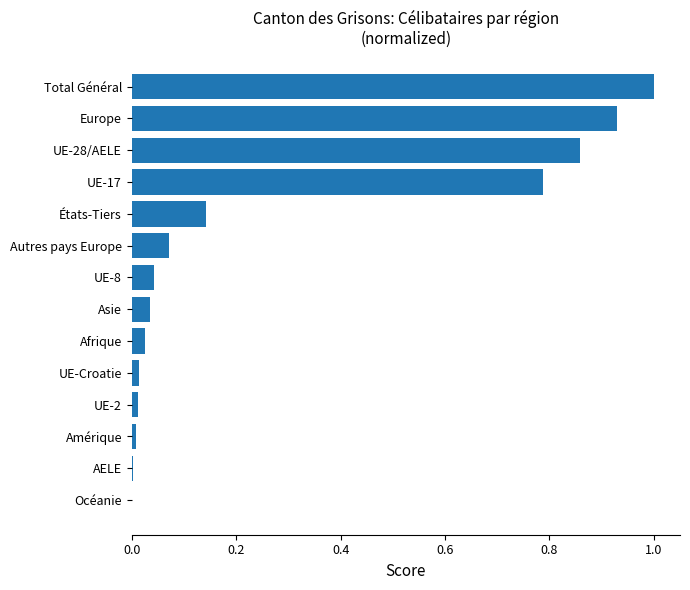

Between UE-8 and UE-17, which is larger?

UE-17